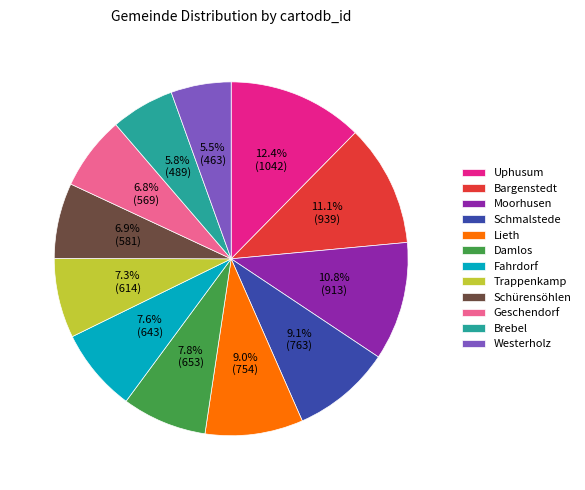

The Moorhusen slice represents 1% of the pie. True or false?

False